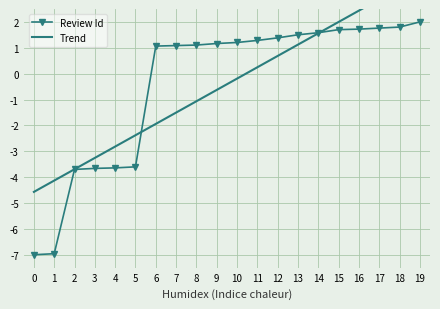

How many positive values does the Review Id series have?

14